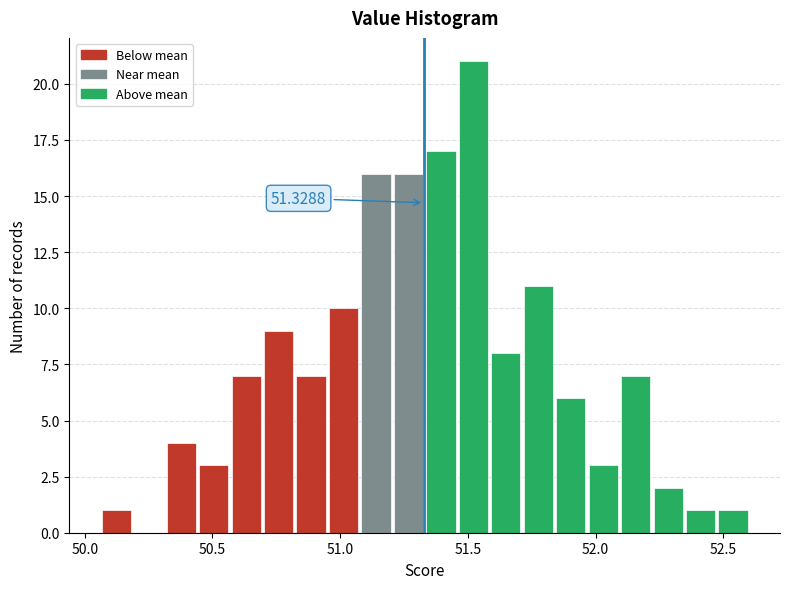

Around what value on the x-axis is the tallest bar? Give the approximate position of its centre, as read against the axis.

51.50